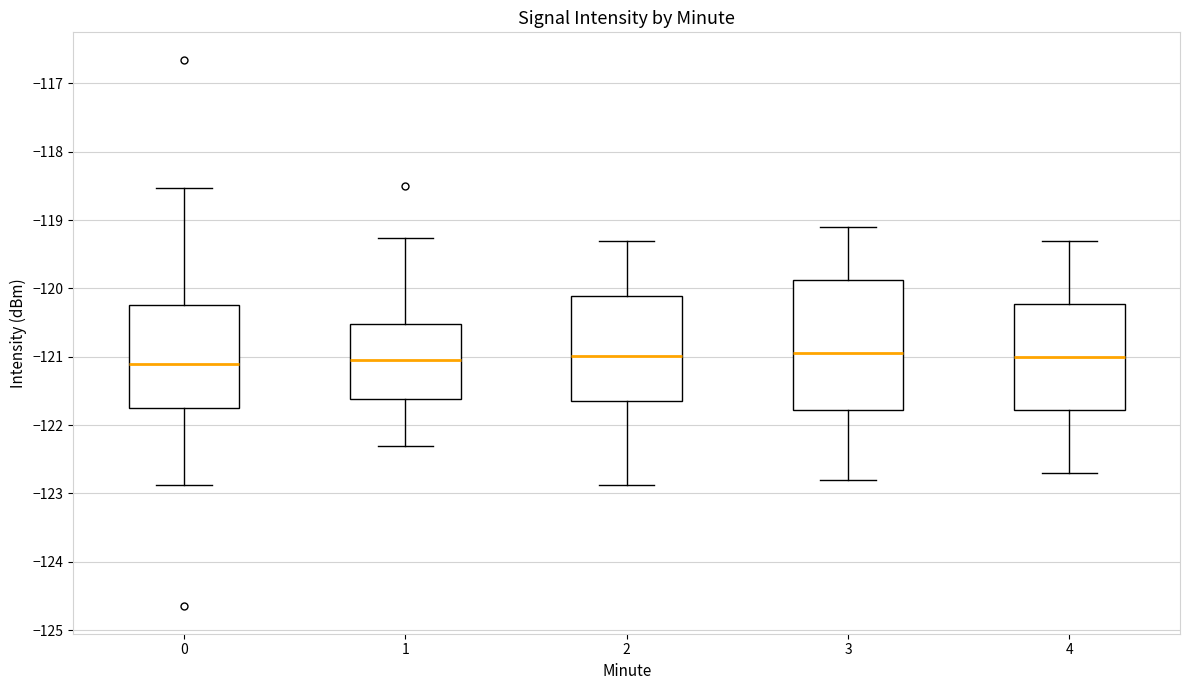

Reading left to right, transcribe this box plot: for each box, give where its median line is, the range the box spans, and where its two whiskers end, as read against the y-axis. The values are not printed on the chart, so give them approximately, as read against the axis.

0: median -121.1, box -121.7 to -120.2, whiskers -122.9 to -118.5
1: median -121.0, box -121.6 to -120.5, whiskers -122.3 to -119.3
2: median -121.0, box -121.6 to -120.1, whiskers -122.9 to -119.3
3: median -120.9, box -121.8 to -119.9, whiskers -122.8 to -119.1
4: median -121.0, box -121.8 to -120.2, whiskers -122.7 to -119.3